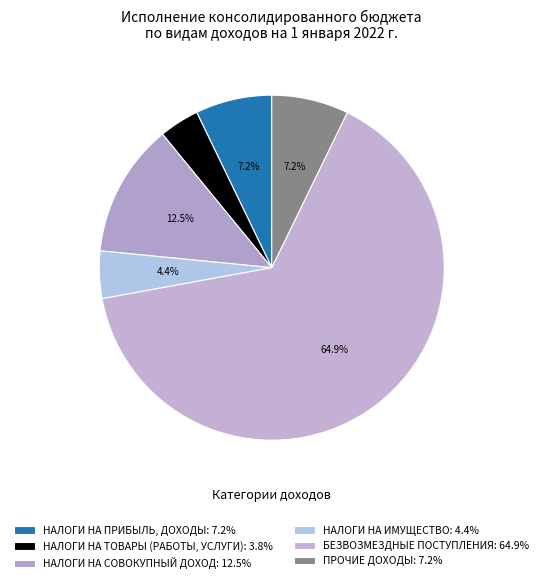

Combined, what portion of the pie is БЕЗВОЗМЕЗДНЫЕ ПОСТУПЛЕНИЯ and НАЛОГИ НА ТОВАРЫ (РАБОТЫ, УСЛУГИ)?

68.7%